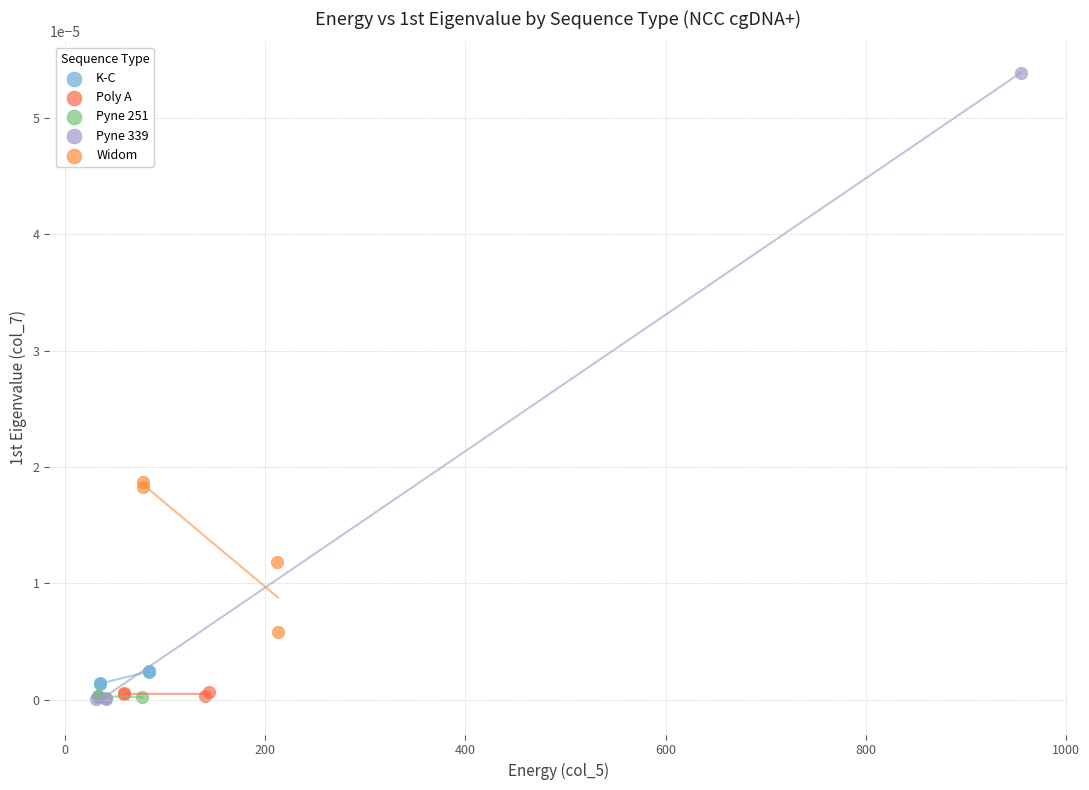

Which series has the widest spread of Y values?

Pyne 339